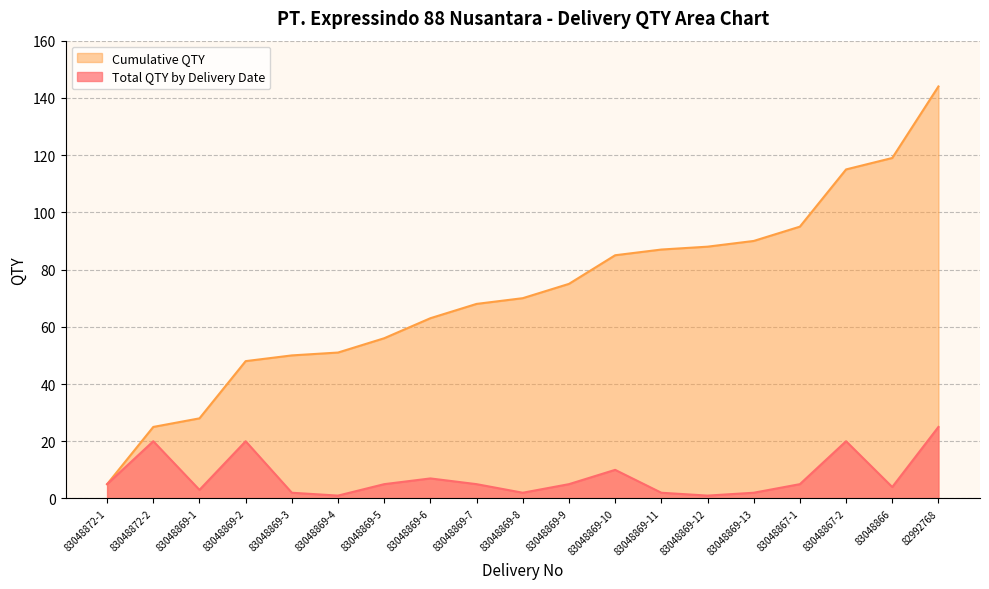

What is the label of the 6th point from the right?

83048869-12